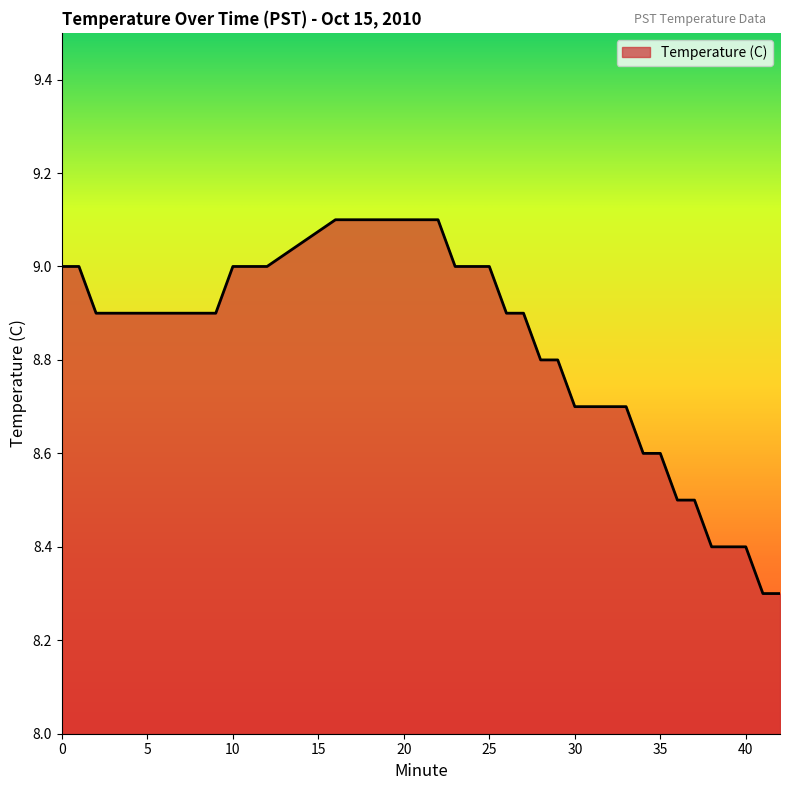

What is the average value?

8.8